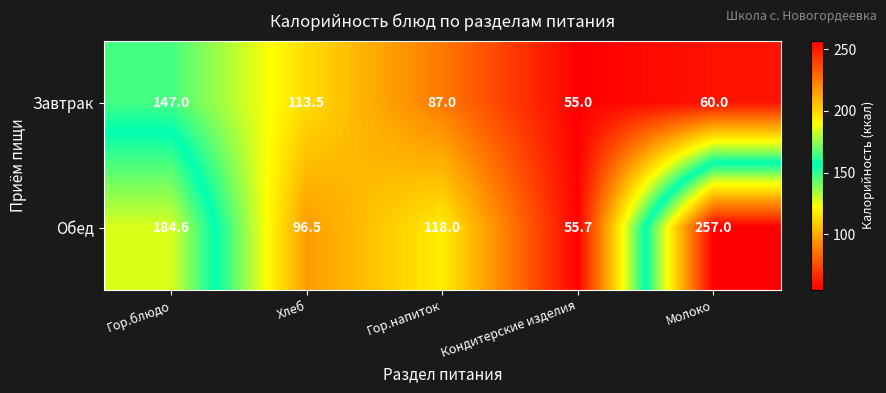

What is the spread (max minus min) of values at Молоко?

197.0